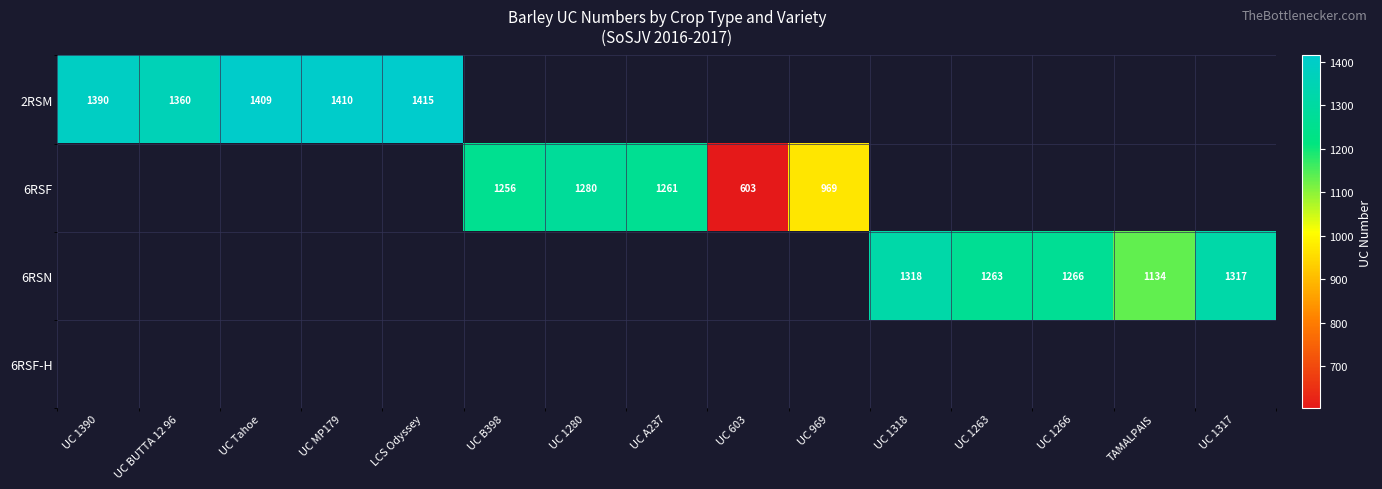

The value of 2RSM at UC 1390 is 1854. True or false?

False